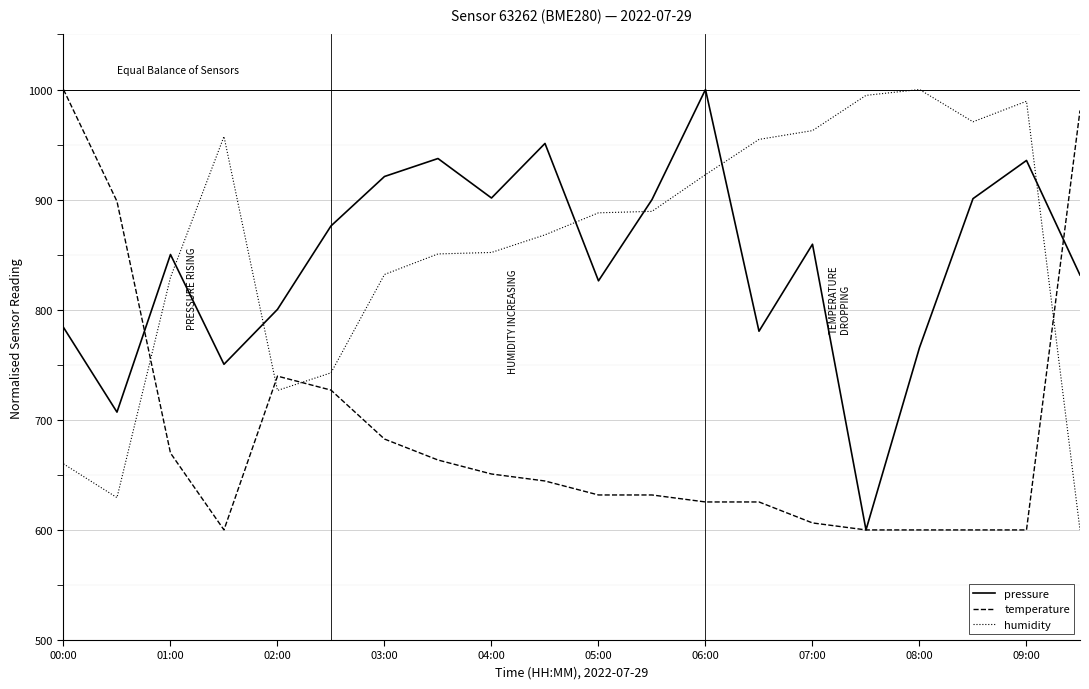

Which series ends up on top after the final intersection of humidity and temperature?

temperature